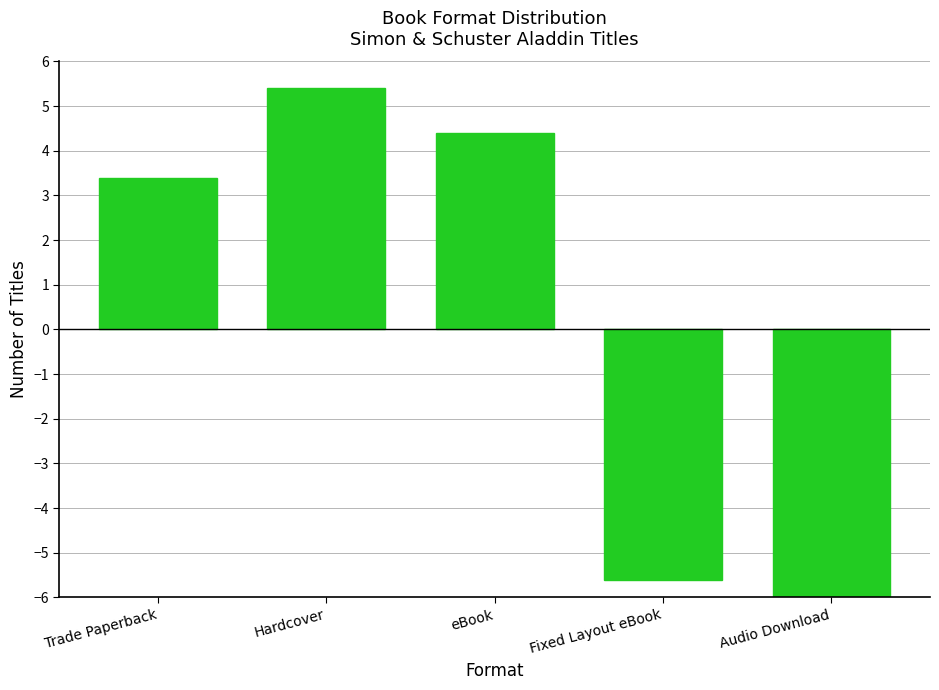

What is the value of the 1st bar from the left?

3.4